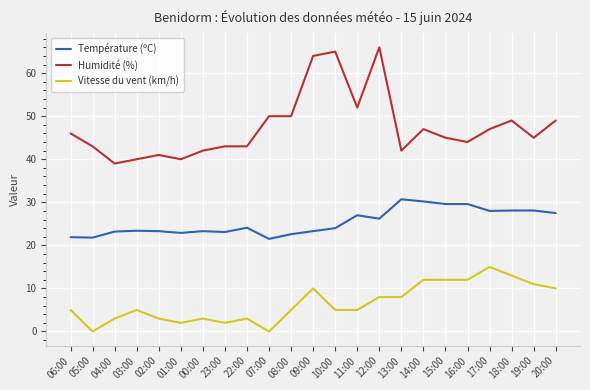

At 00:00, list the series in order from largest to smallest.

Humidité (%), Température (ºC), Vitesse du vent (km/h)